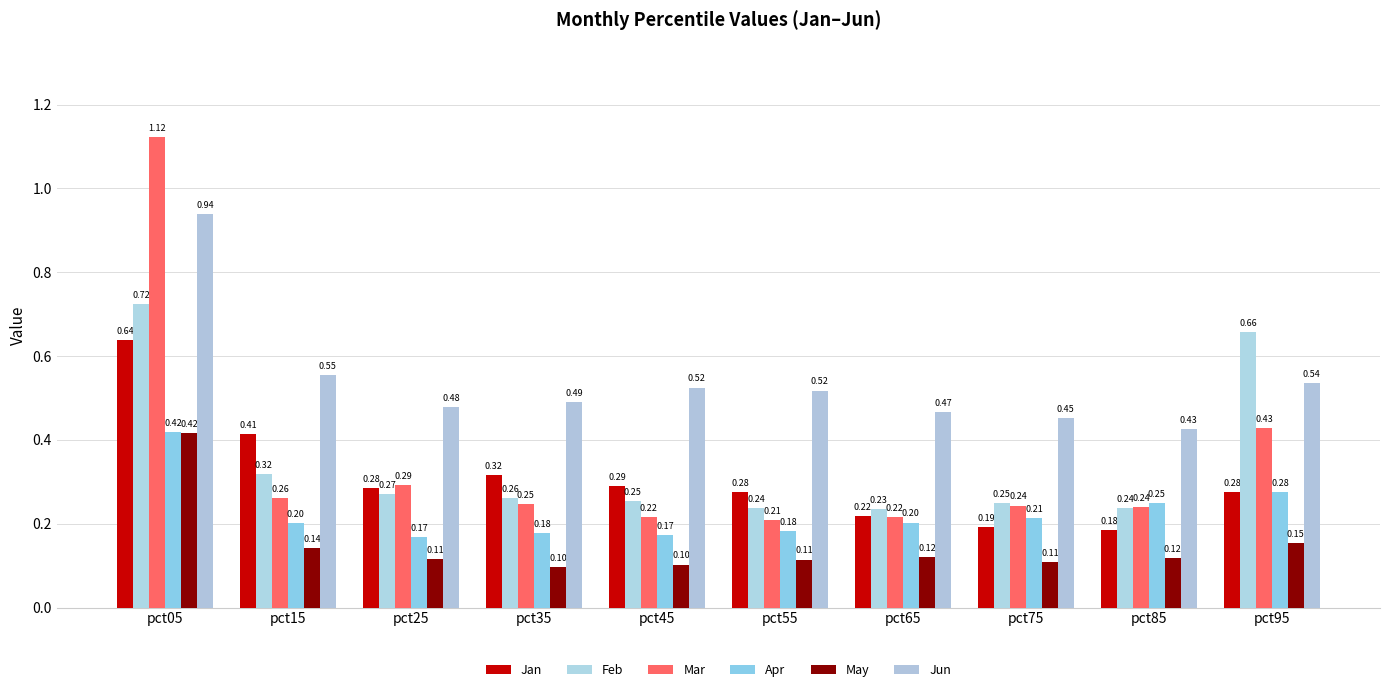

Which series has the largest total across all categories?

Jun